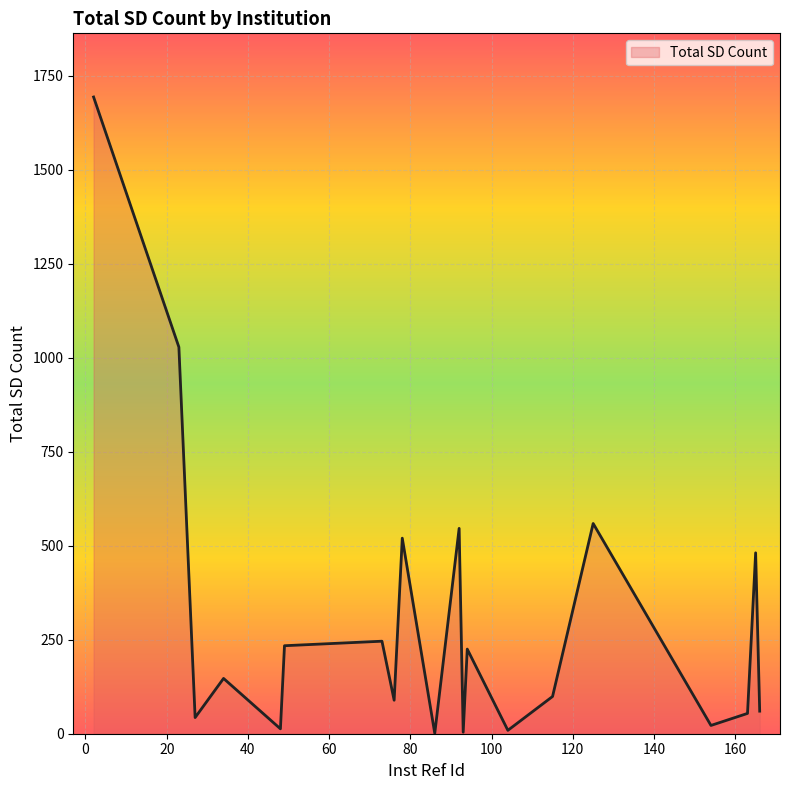

What is the greatest value displayed?

1693